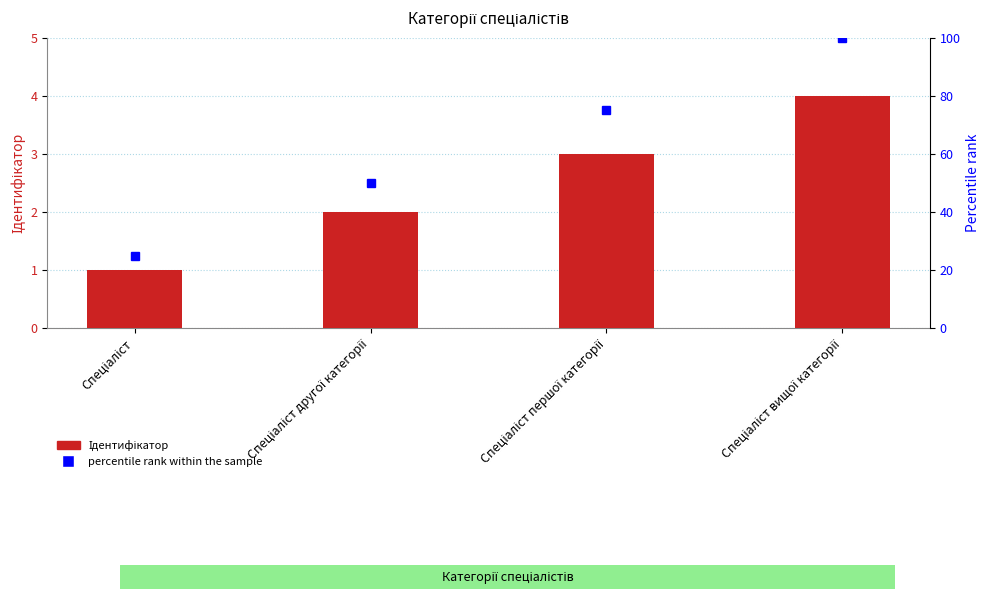

List the labels in order of value, largest first.

Спеціаліст вищої категорії, Спеціаліст першої категорії, Спеціаліст другої категорії, Спеціаліст